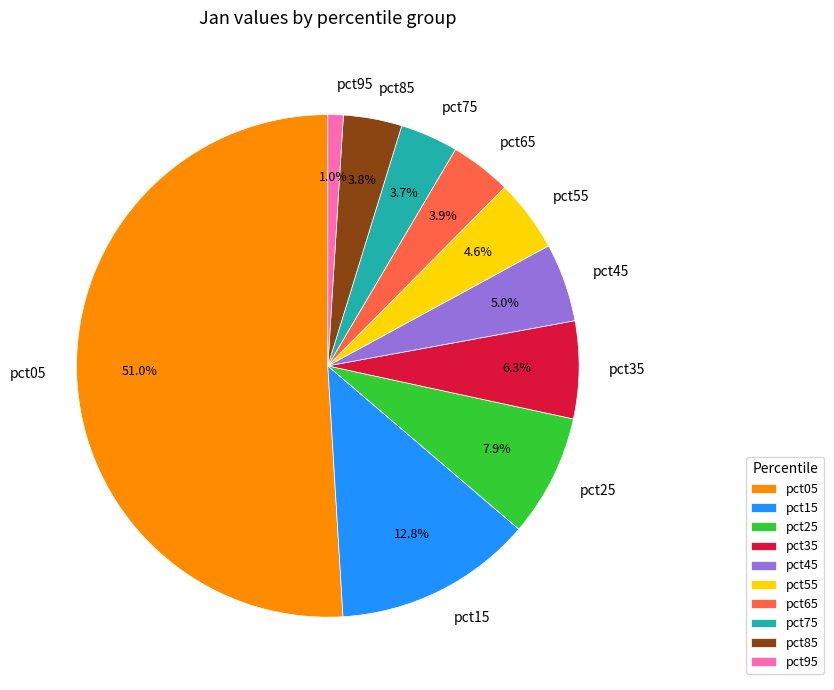

What is the majority slice?

pct05